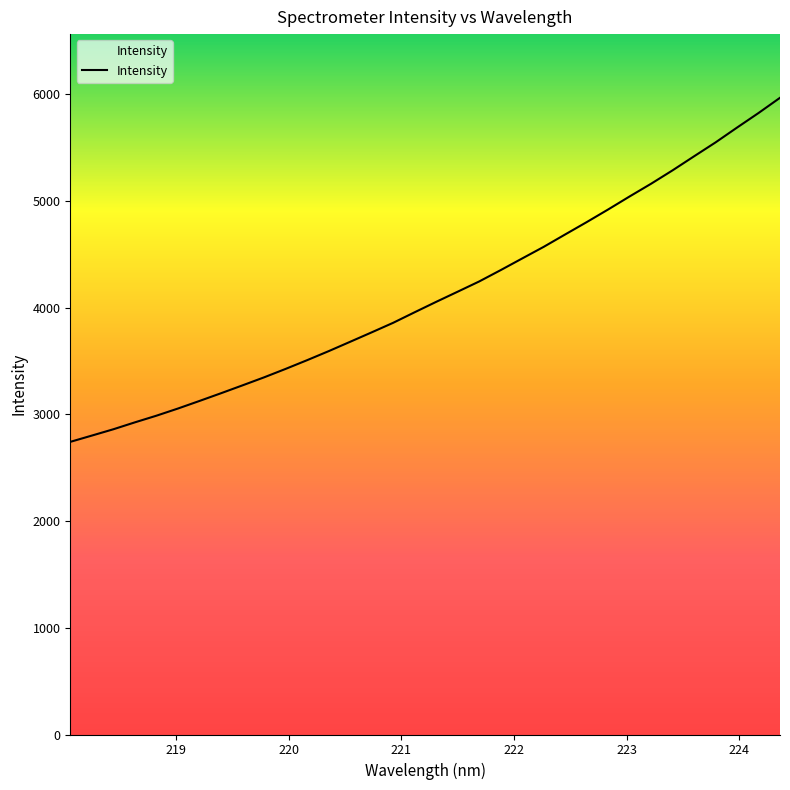

What is the maximum value shown in the chart?

5966.1